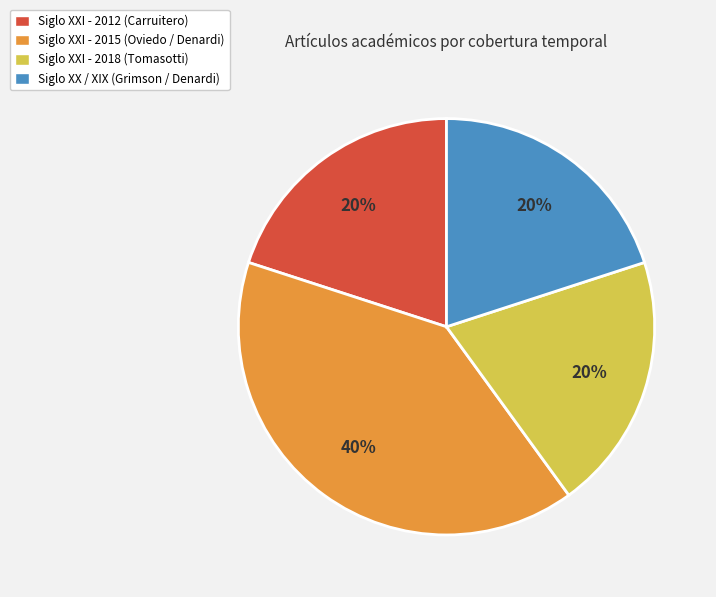

Is it true that Siglo XX / XIX (Grimson / Denardi) is 28% of the pie?

False